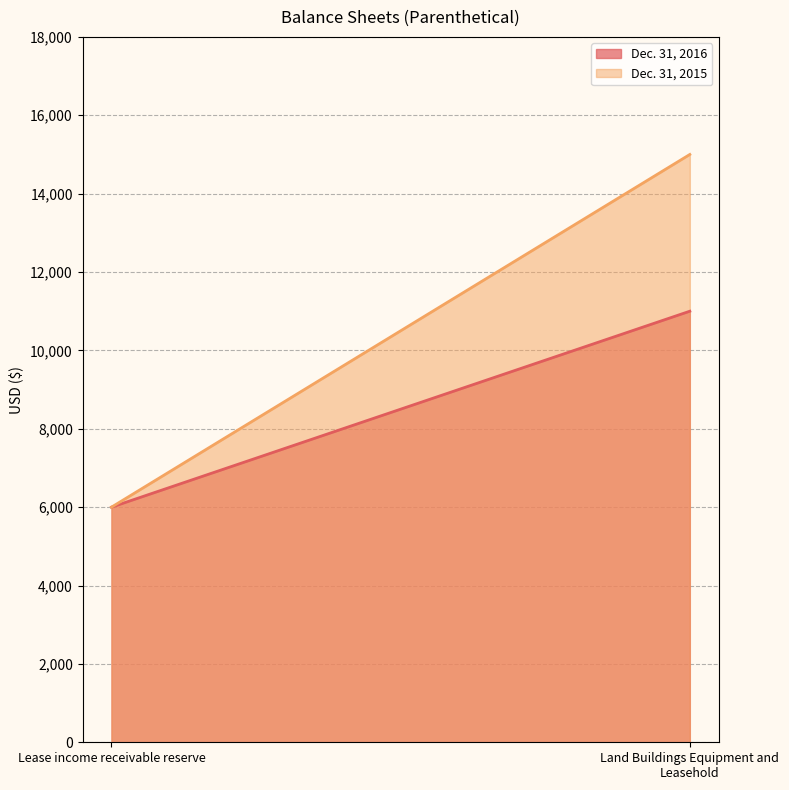

How many distinct data groups are displayed?

2